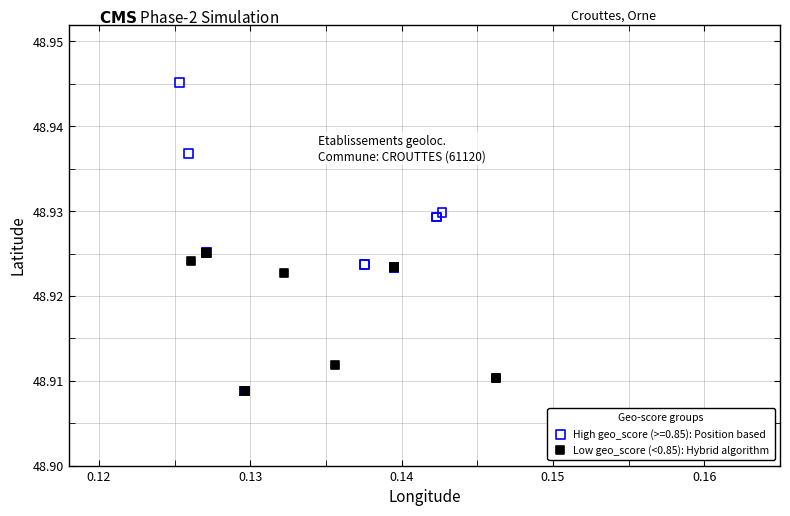

Which series reaches the maximum Y coordinate?

High geo_score (>=0.85): Position based